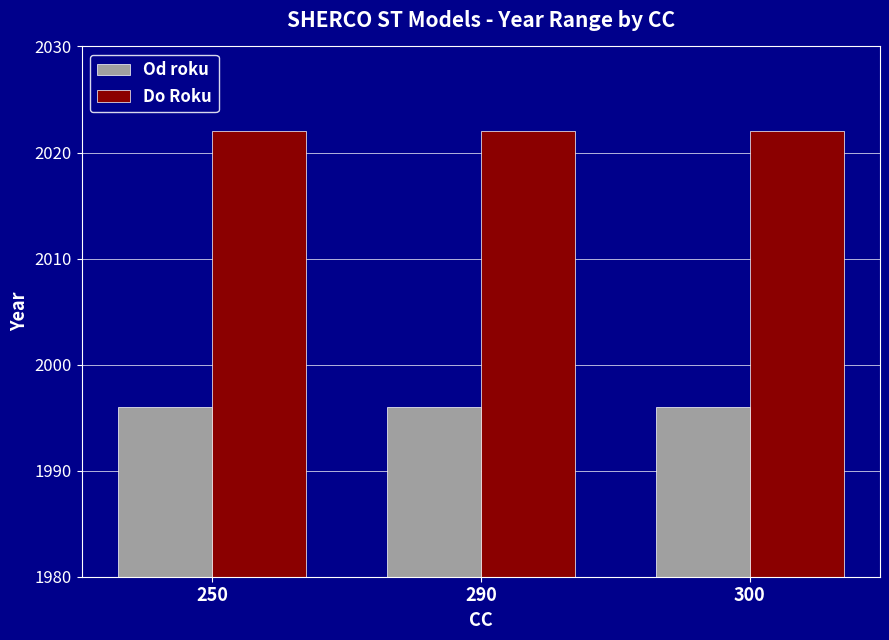

What is the average value of the Do Roku series?

2022